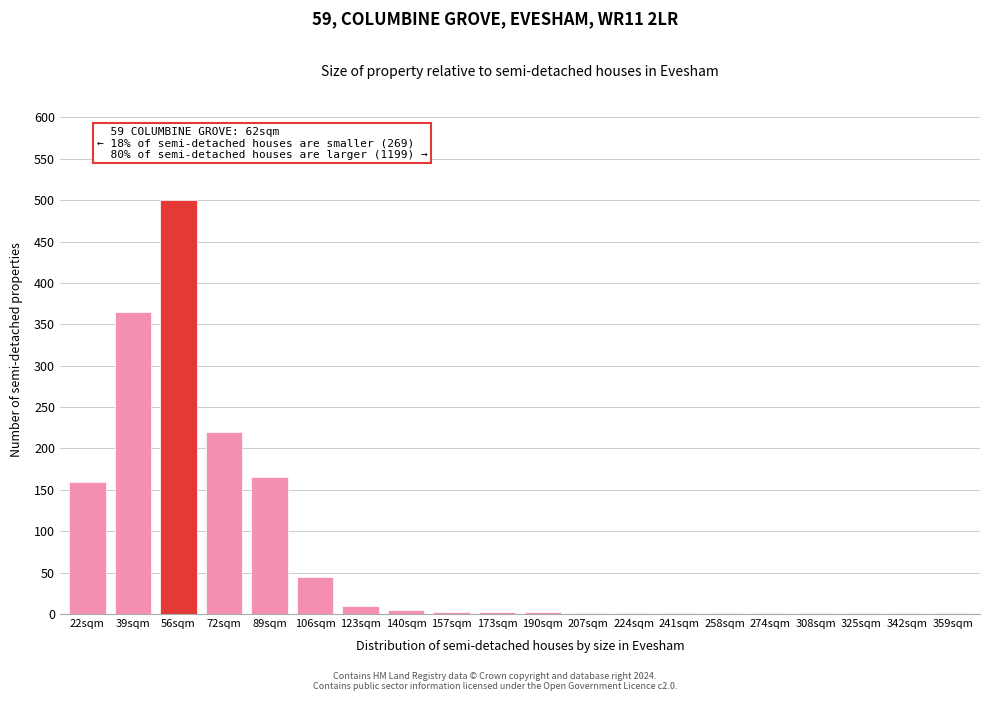

True or false: the data shows 1 at 224sqm.

True